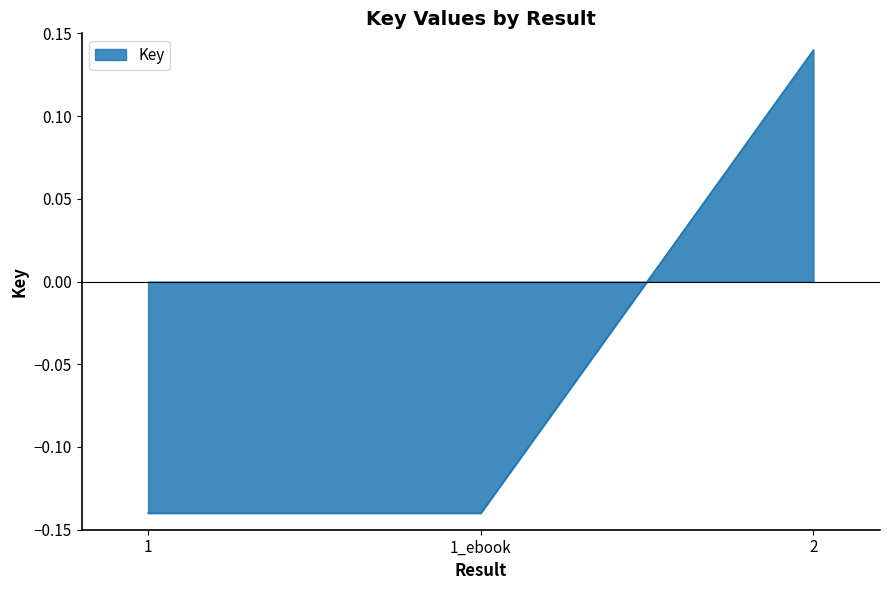

Is it true that the value at 1_ebook is -0.2?

False